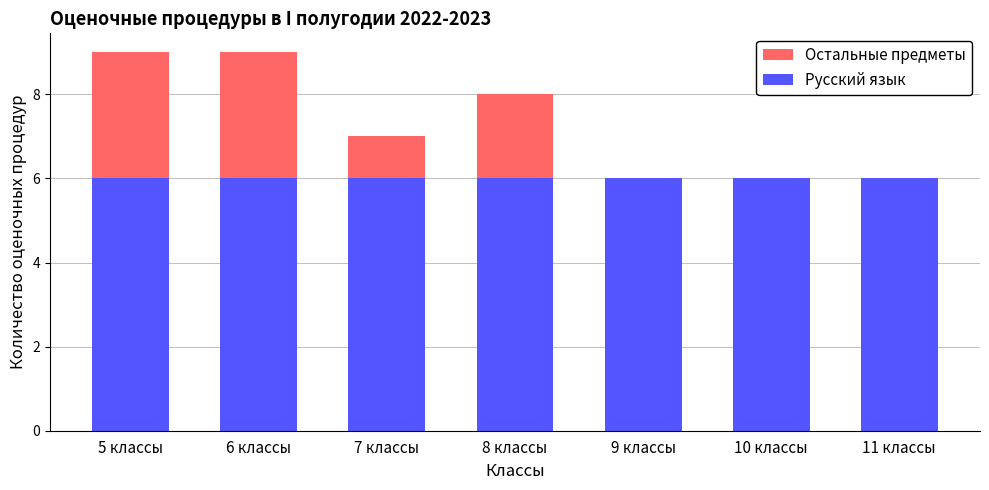

Rank the series by their maximum value, from highest to lowest.

Остальные предметы, Русский язык